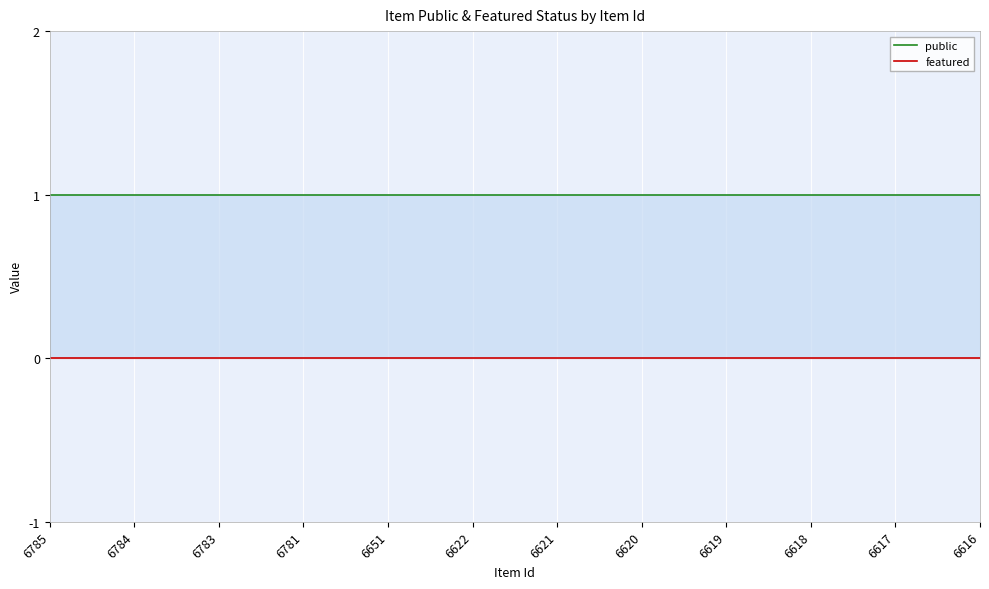

Does the chart display data point markers on the line(s)?

No